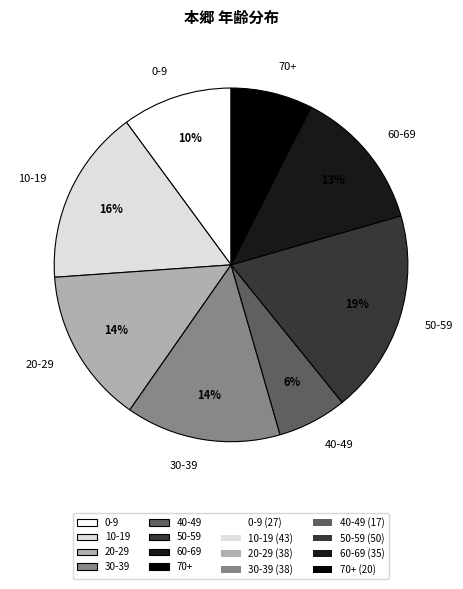

To the nearest percent, what percentage of the pie is 10-19?

16%